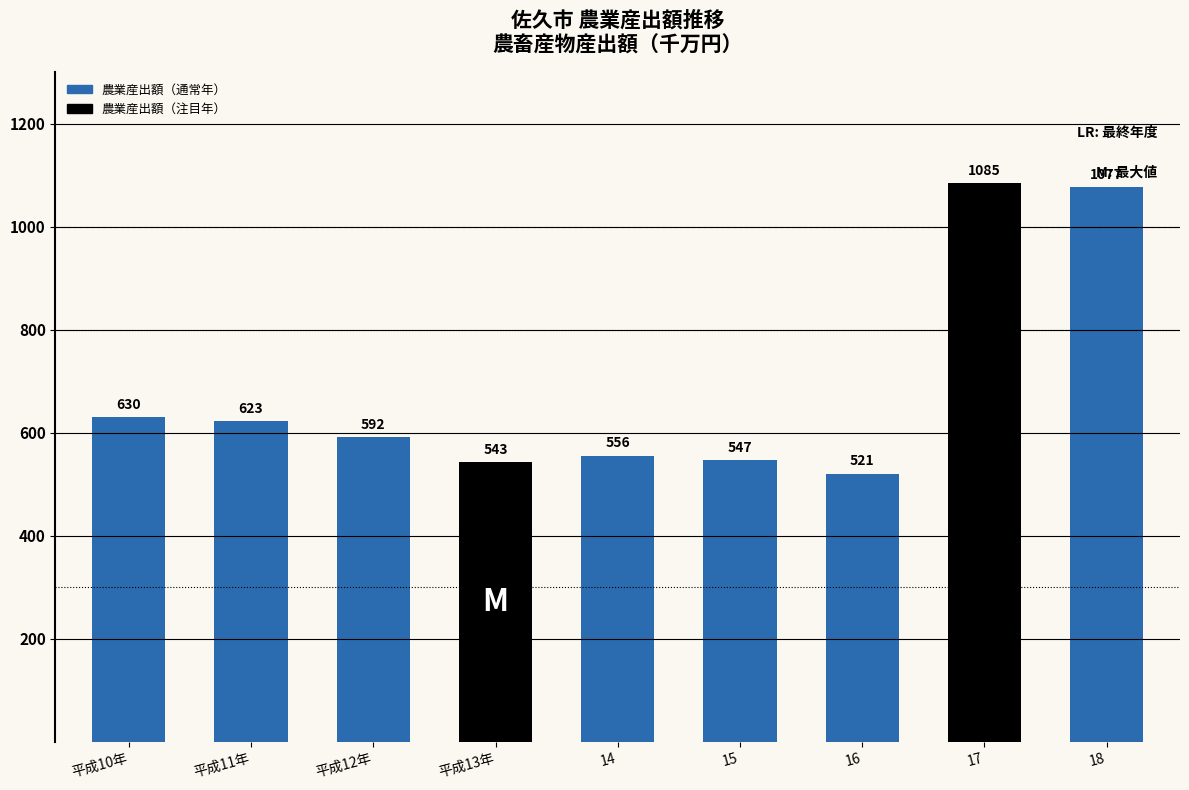

What is the difference between the maximum and minimum values in the 農業産出額 series?

564